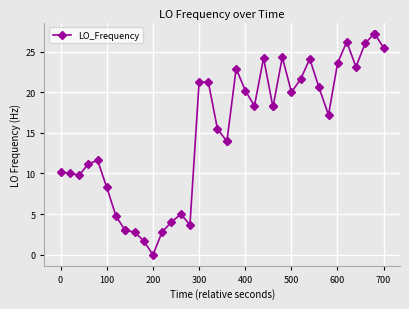

What is the difference between the maximum and minimum values?

27.2